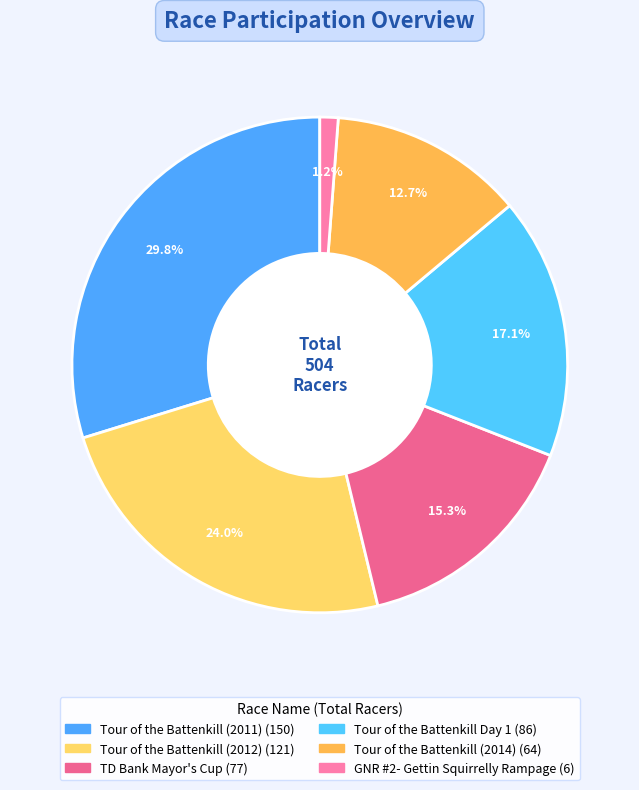

To the nearest percent, what is the combined percentage of TD Bank Mayor's Cup and Tour of the Battenkill Day 1?

32%